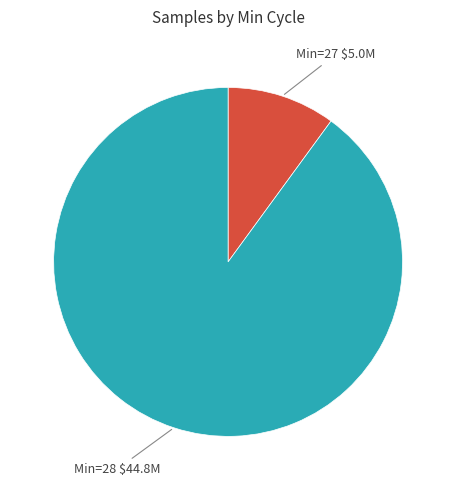

Does any single category account for the majority?

Yes